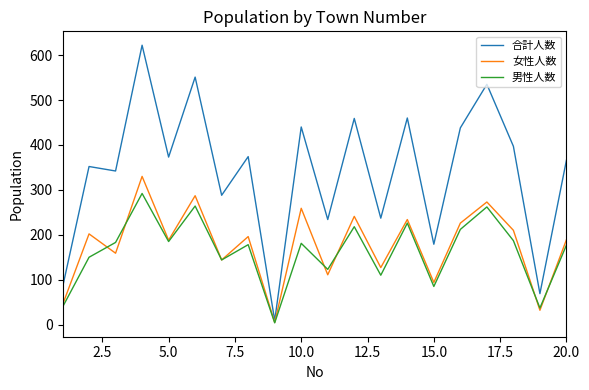

True or false: 合計人数 has more than 2 interior local peaks.

True